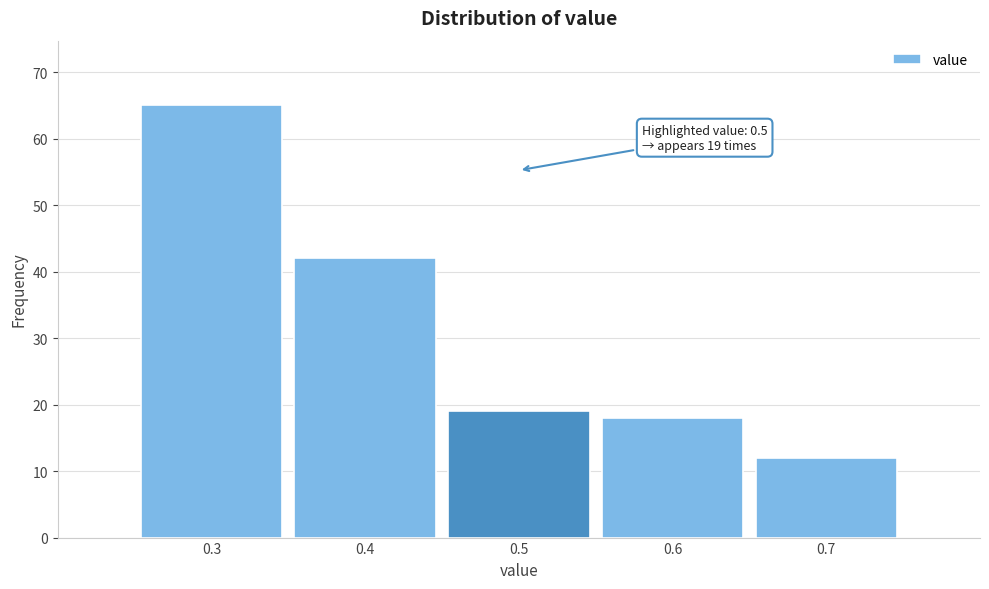

Over which range of the x-axis is the bar tallest?

0.25 to 0.35